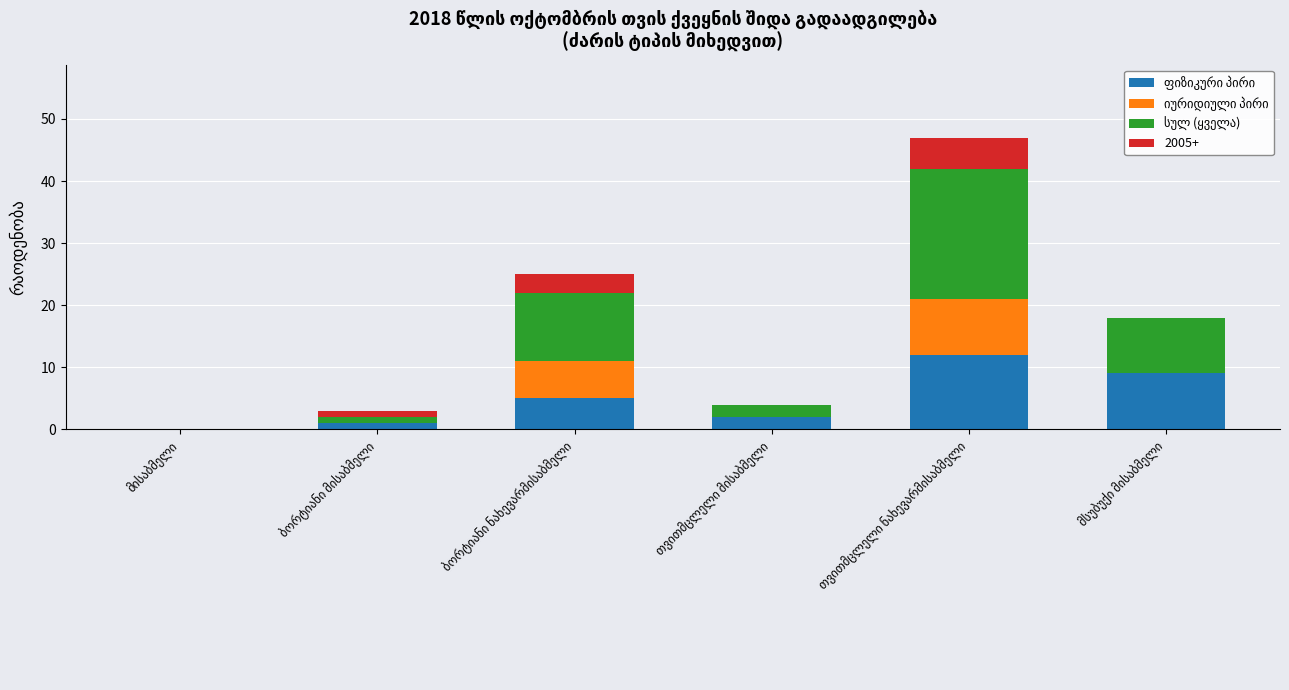

Reading left to right, transcribe all the data shown in this chart.

ფიზიკური პირი: 0	1	5	2	12	9
იურიდიული პირი: 0	0	6	0	9	0
სულ (ყველა): 0	1	11	2	21	9